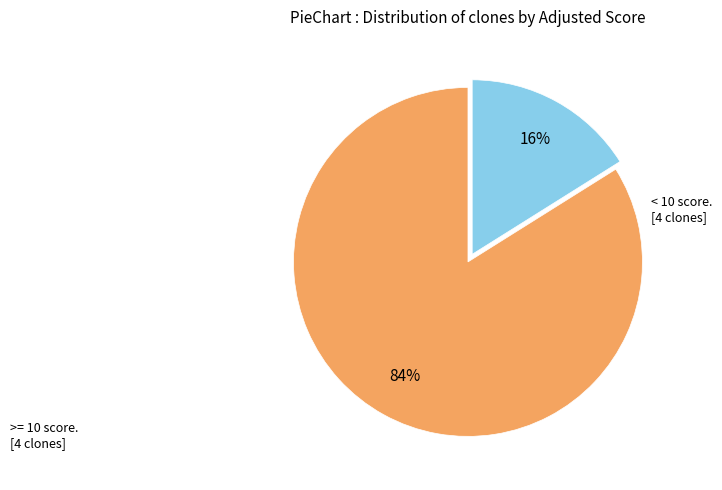

To the nearest percent, what is the average slice percentage?

50%